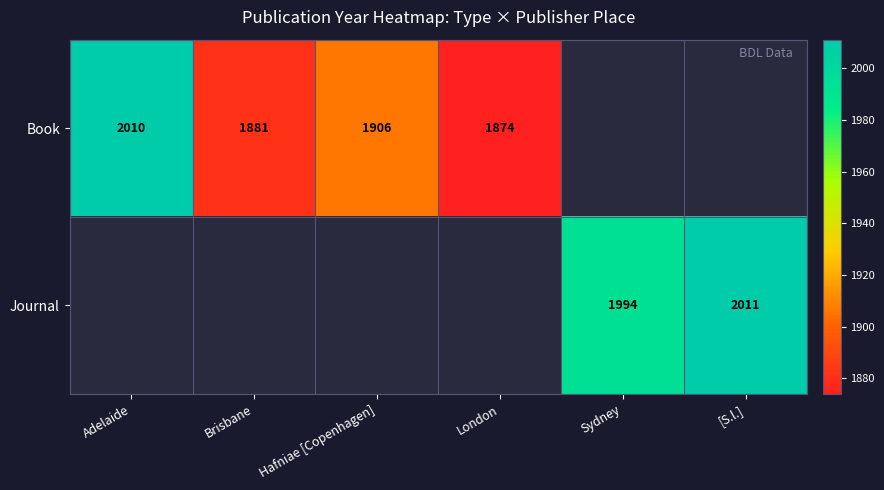

How many categories are shown in the chart?

6